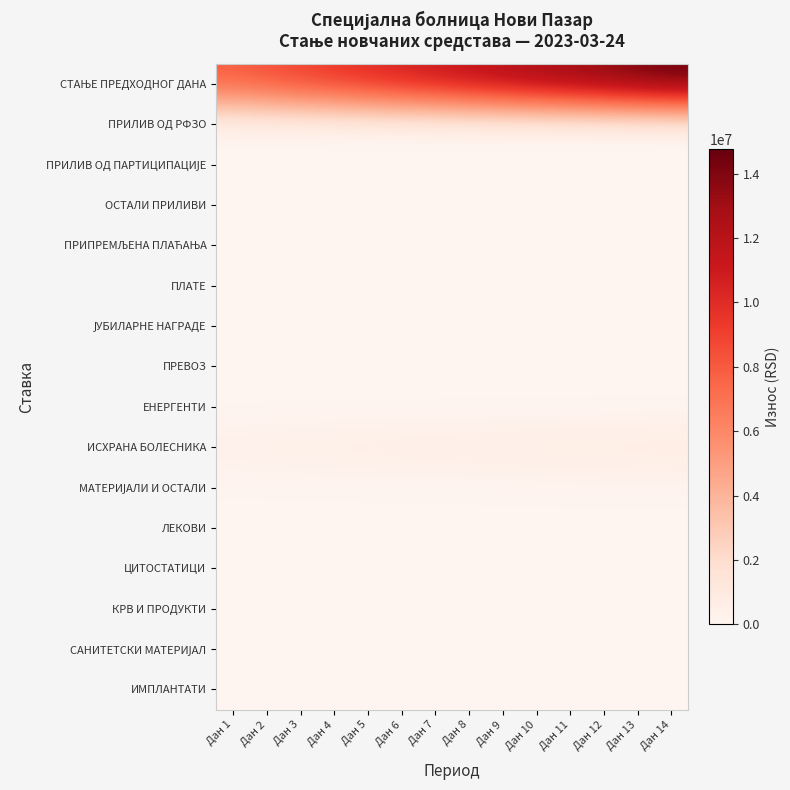

Between Дан 7 and Дан 2, which is larger?

Дан 7